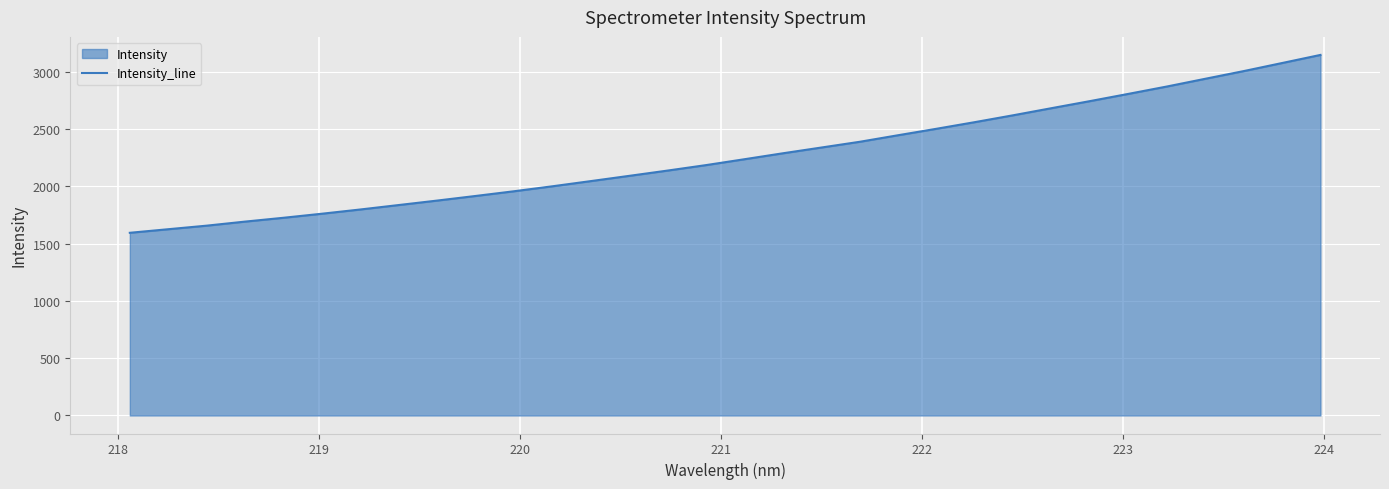

What is the maximum value shown in the chart?

3146.9